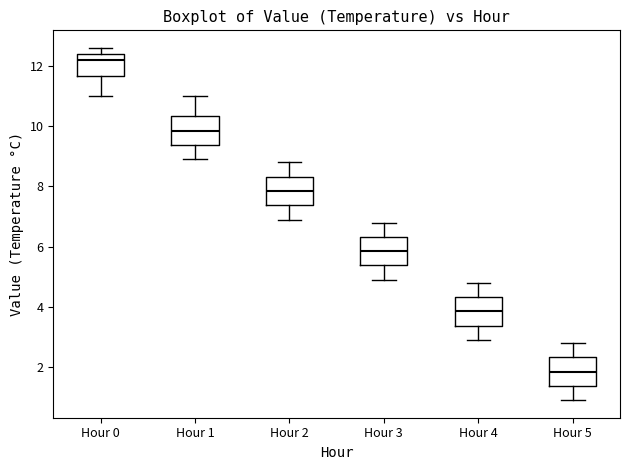

Reading left to right, transcribe this box plot: for each box, give where its median line is, the range the box spans, and where its two whiskers end, as read against the y-axis. The values are not printed on the chart, so give them approximately, as read against the axis.

Hour 0: median 12.2, box 11.6 to 12.4, whiskers 11.0 to 12.6
Hour 1: median 9.8, box 9.4 to 10.4, whiskers 9.0 to 11.0
Hour 2: median 7.8, box 7.4 to 8.4, whiskers 7.0 to 8.8
Hour 3: median 5.8, box 5.4 to 6.4, whiskers 5.0 to 6.8
Hour 4: median 3.8, box 3.4 to 4.4, whiskers 3.0 to 4.8
Hour 5: median 1.8, box 1.4 to 2.4, whiskers 1.0 to 2.8